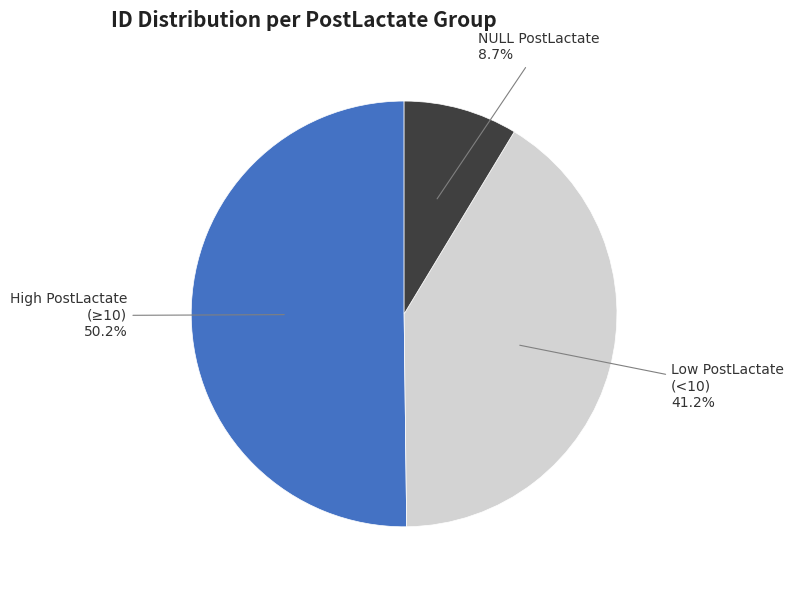

Which has a higher value, Low PostLactate (<10) or NULL PostLactate?

Low PostLactate (<10)